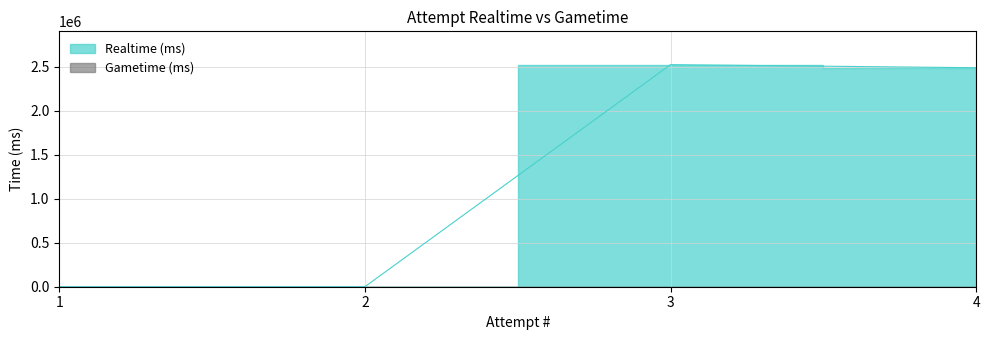

How many points are higher than both their immediate neighbors (excluding endpoints)?

1